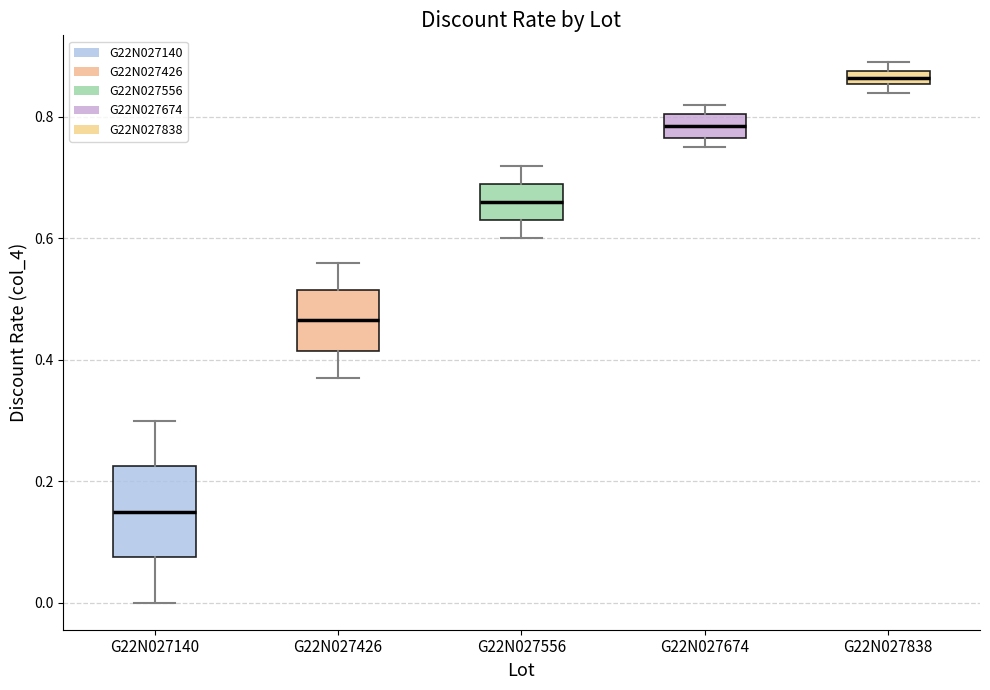

Where does the upper whisker of the box for G22N027426 end on the y-axis? The values are not printed on the chart, so give them approximately, as read against the axis.

0.56